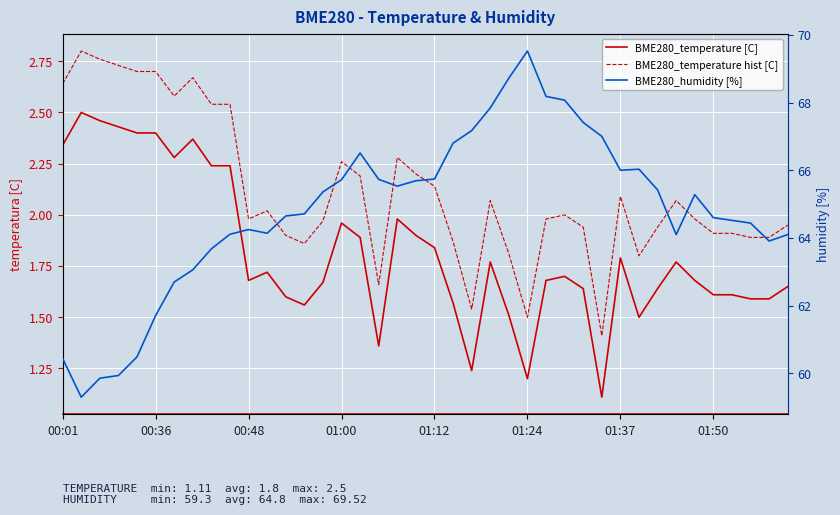

Which series has the largest total across all categories?

BME280_humidity [%]